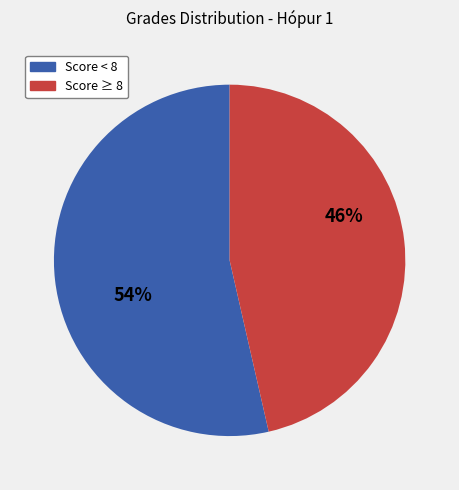

Is there a majority slice in this chart?

Yes